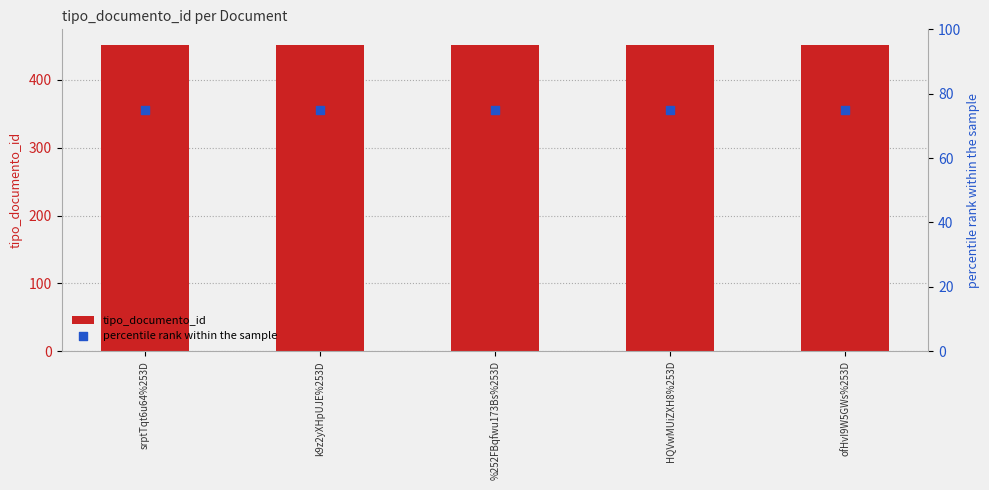

At how many categories does at least one series exceed 436?

5